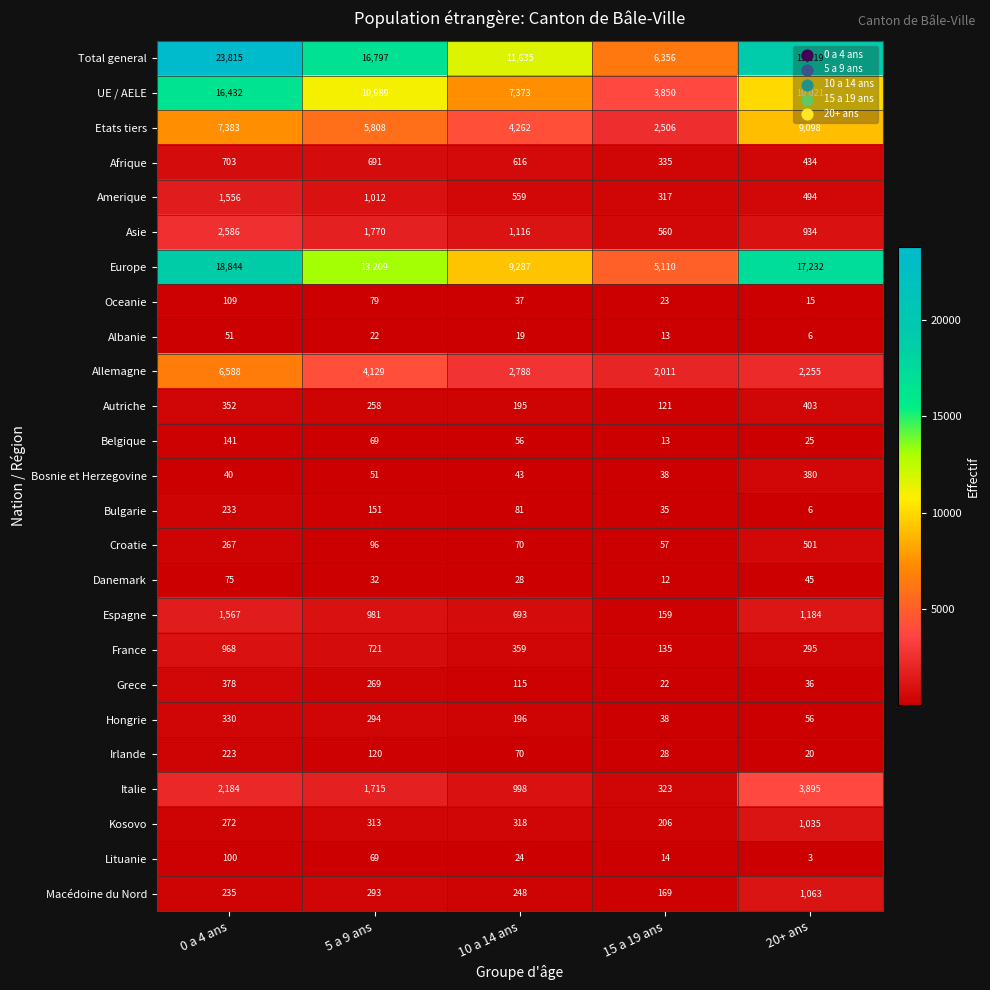

Which label corresponds to the largest value in the chart?

0 a 4 ans